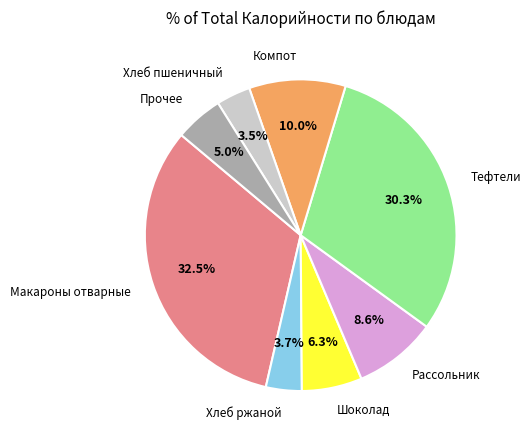

How many slices are in this pie chart?

8